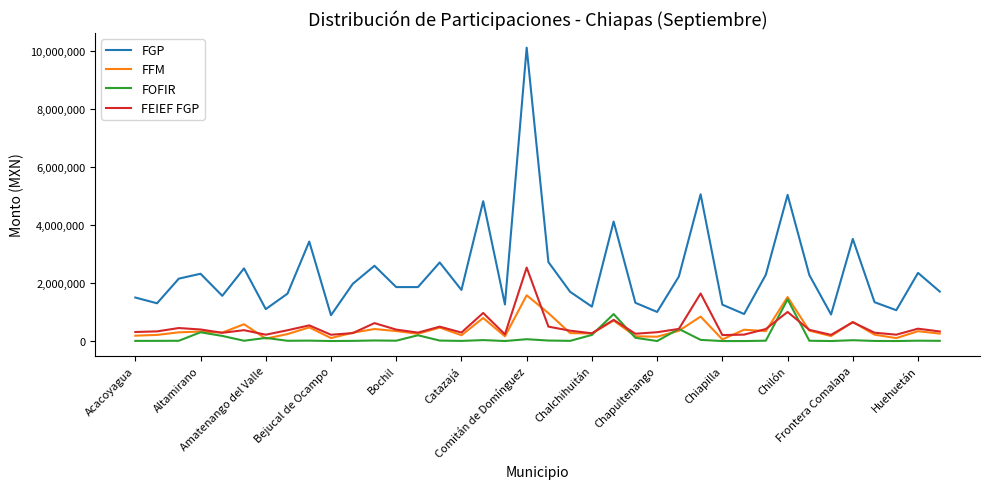

What is the maximum value shown in the chart?

10124967.1